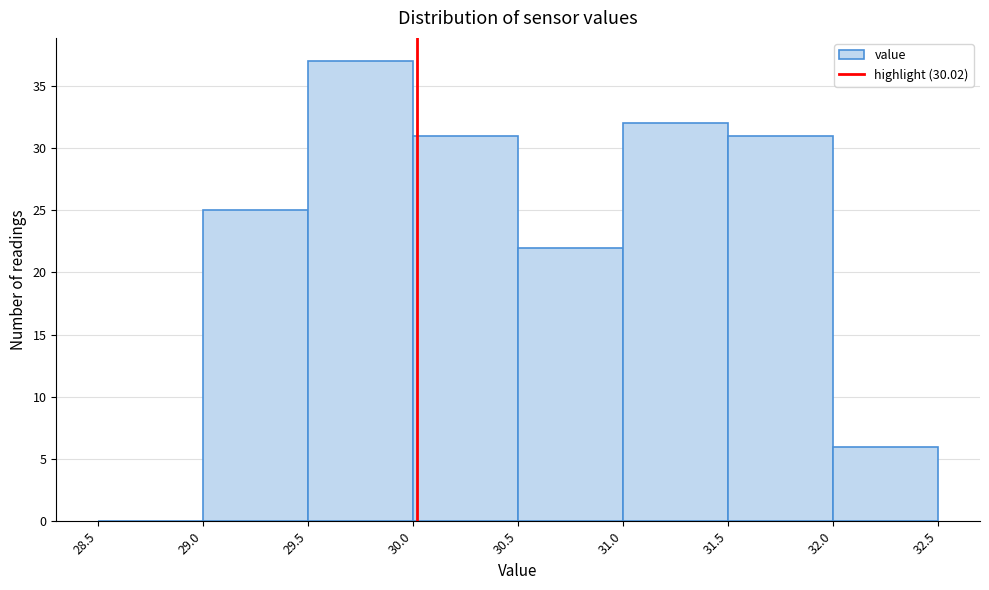

Which range on the x-axis has the tallest bar?

29.5 to 30.0